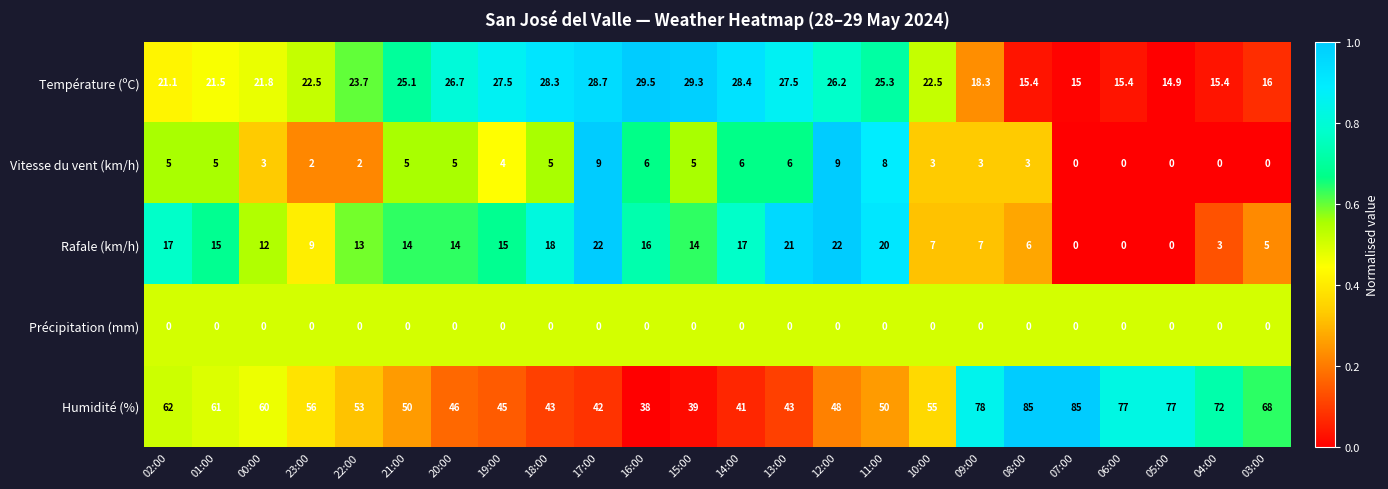

Between 10:00 and 05:00, which series saw the biggest shift?

Humidité (%)